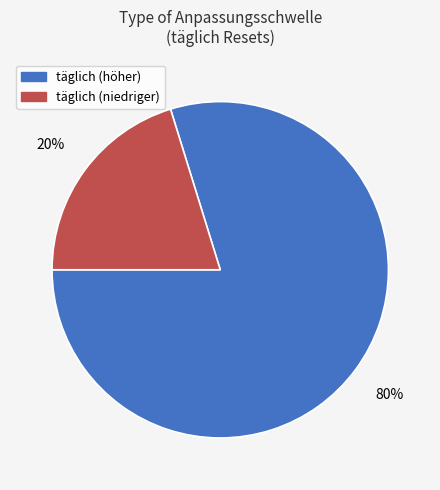

To the nearest percent, what is the difference between the largest and smallest slice percentages?

60%